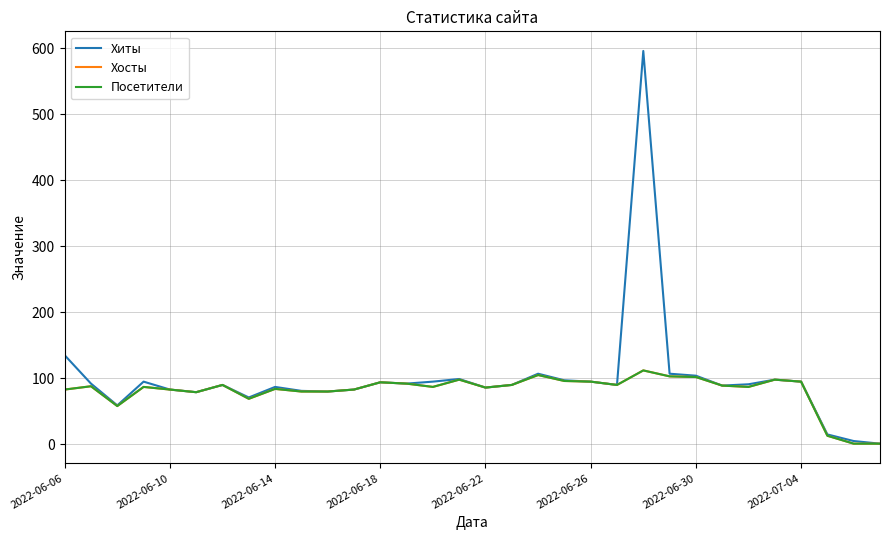

Does the chart display data point markers on the line(s)?

No